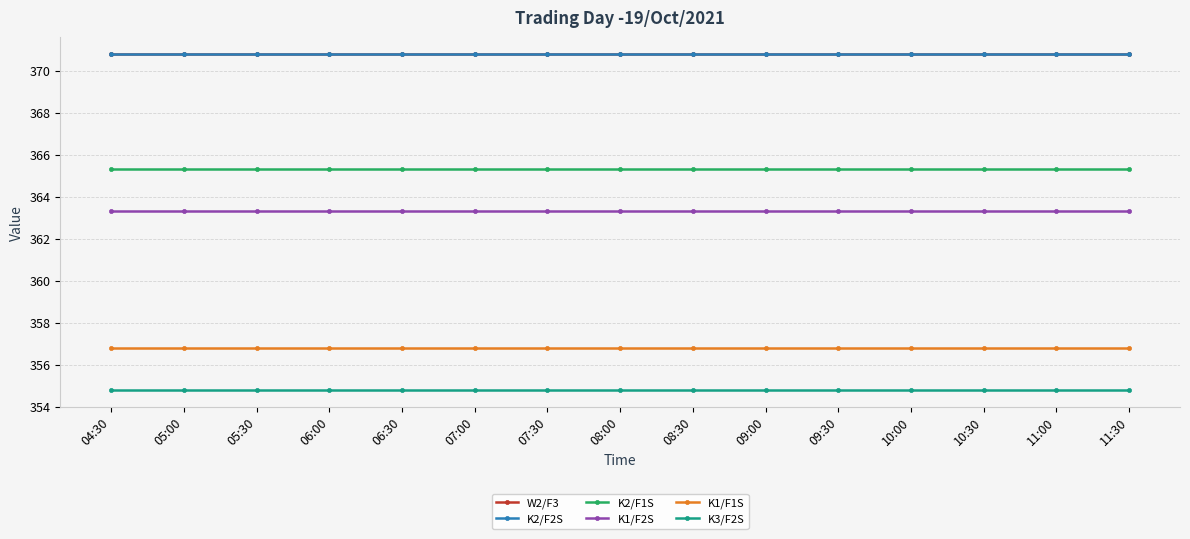

How many data points does each series have?

15